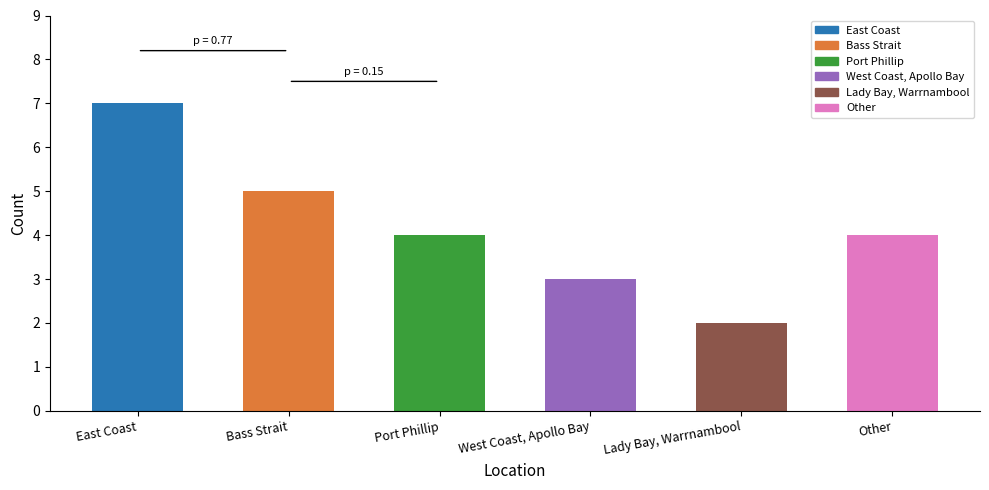

How many data points does each series have?

6